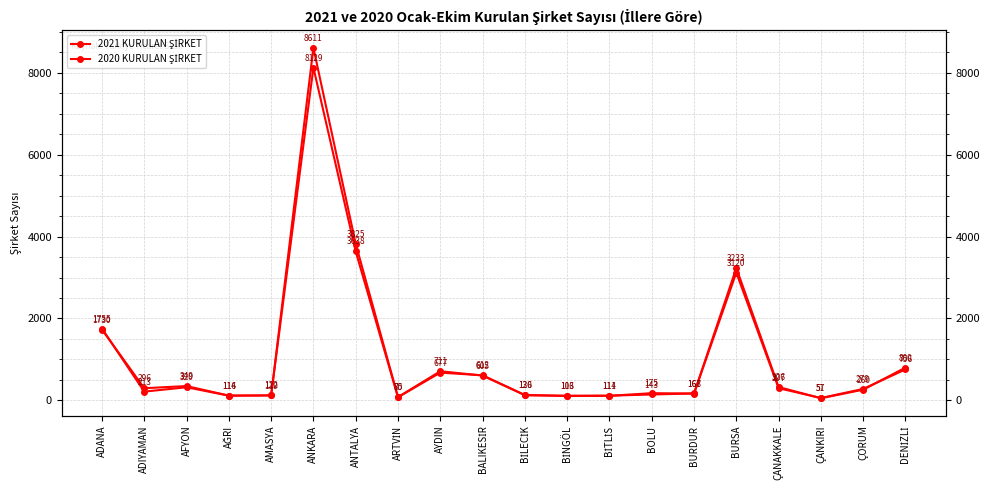

How many series are shown in this chart?

2